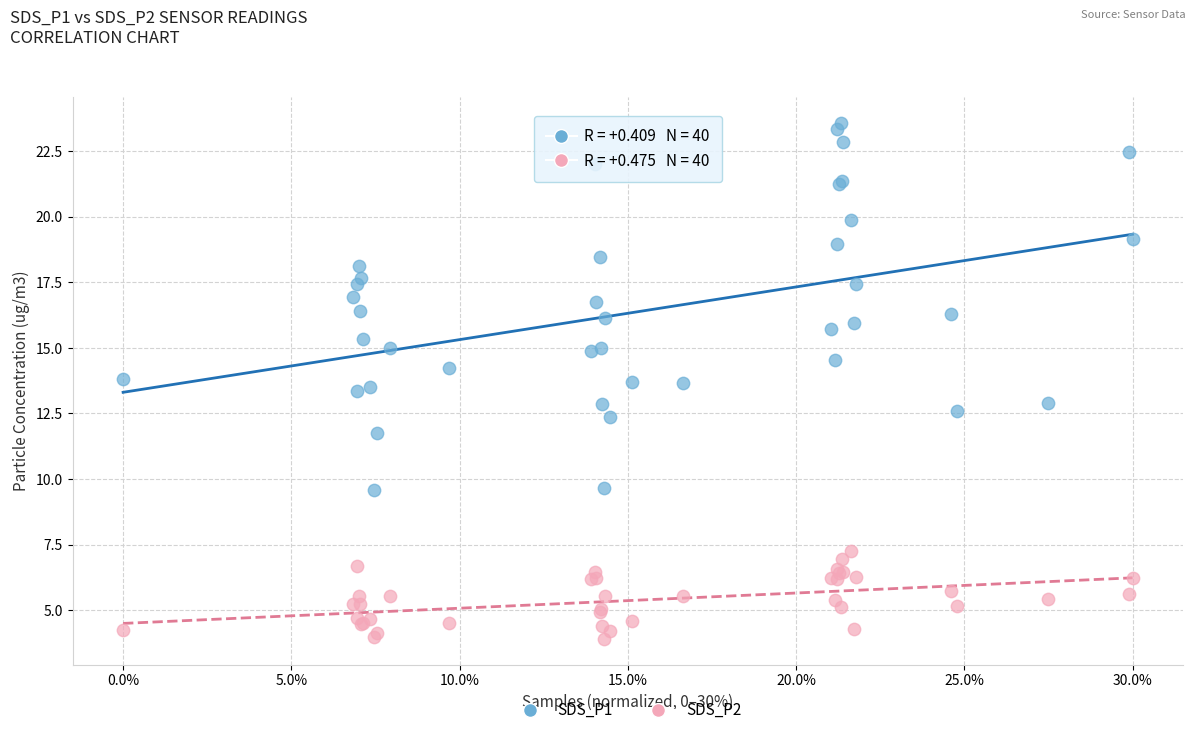

Which series contains the highest Y value?

SDS_P1